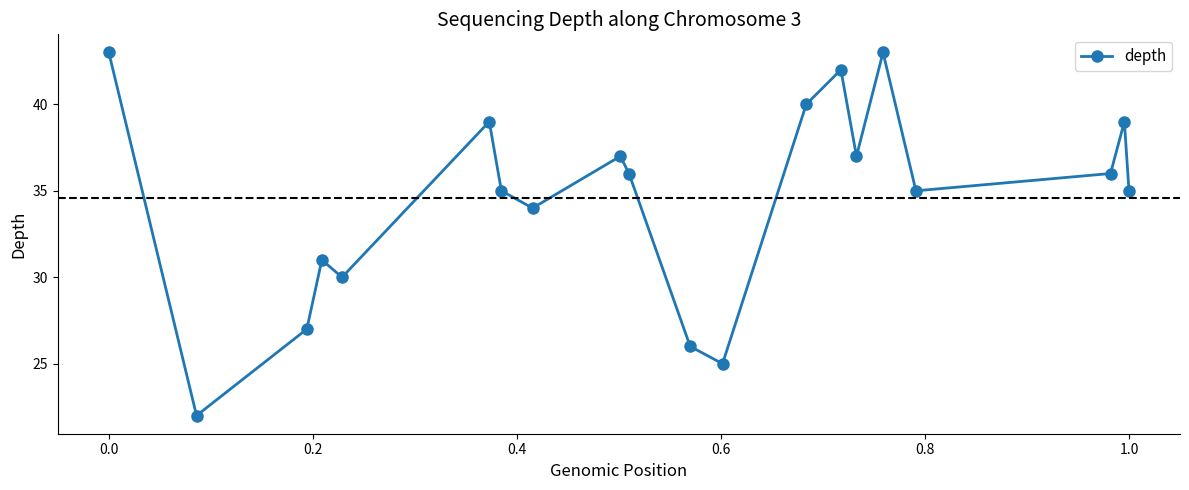

How many points are lower than both their immediate neighbors (excluding endpoints)?

6